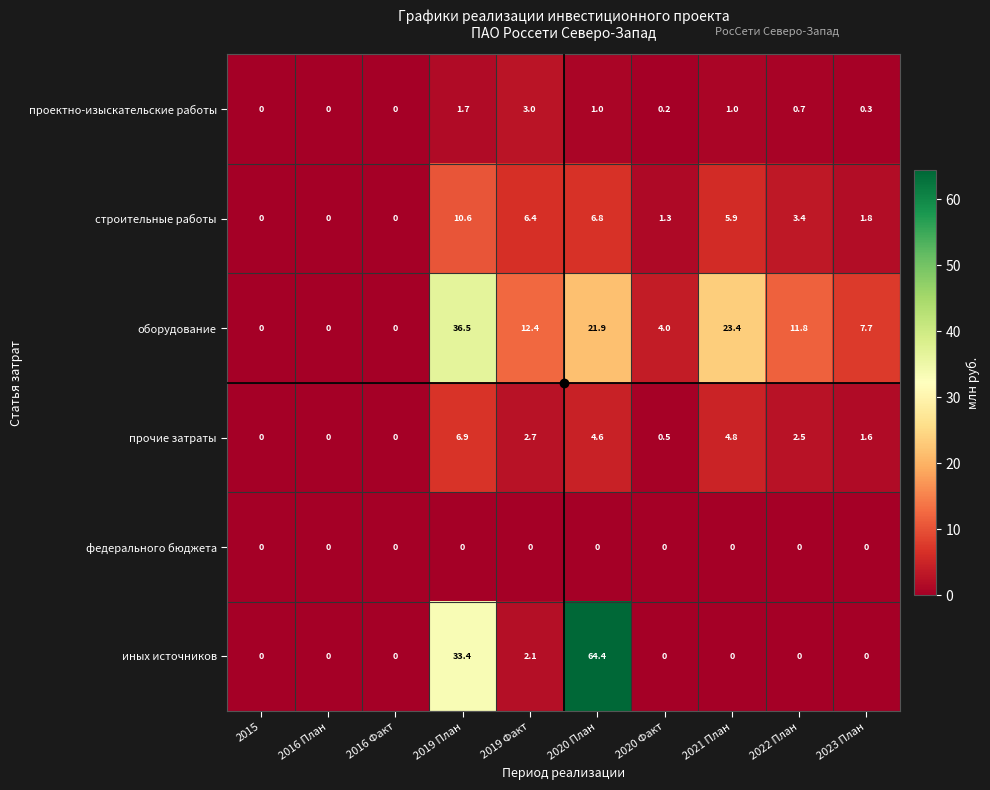

Which series has the largest range (max minus min)?

иных источников